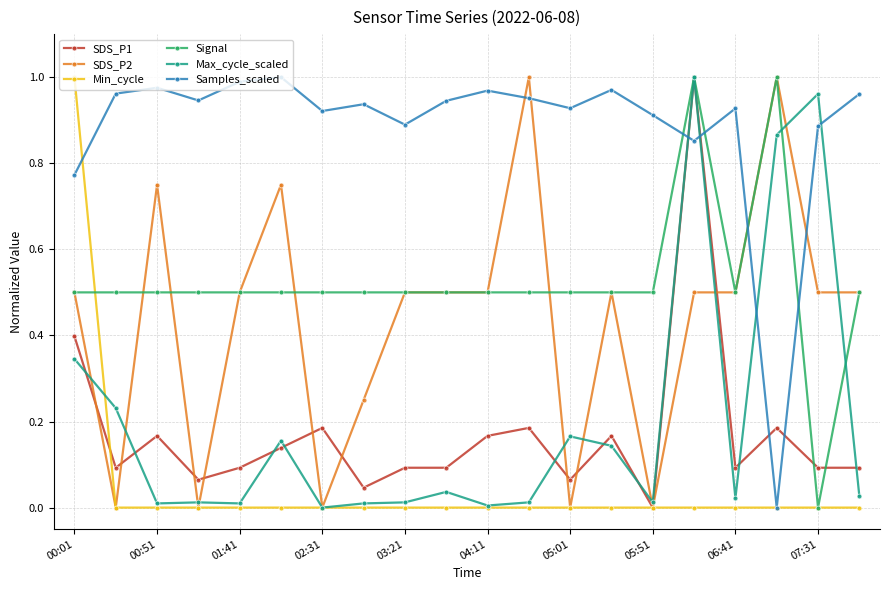

Which series has the largest total across all categories?

Samples_scaled